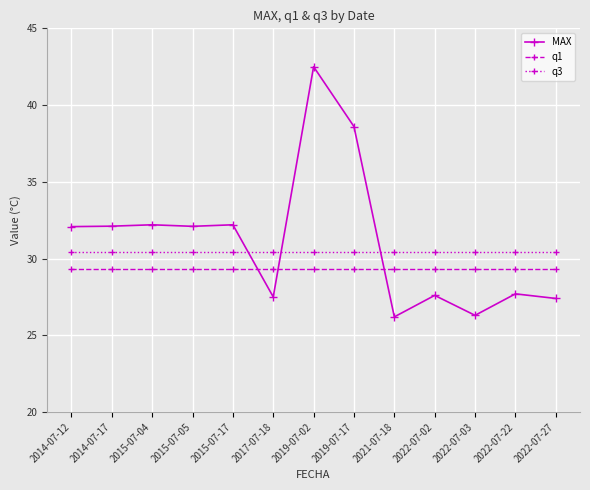

At how many categories does at least one series exceed 41?

1